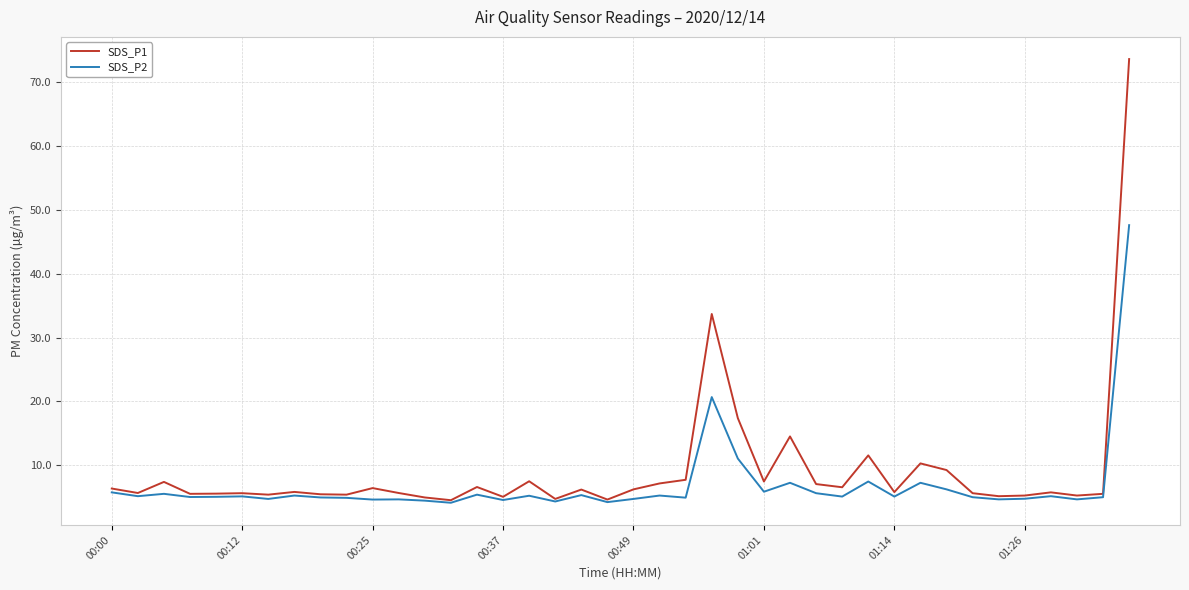

Which series has the widest spread of values?

SDS_P1